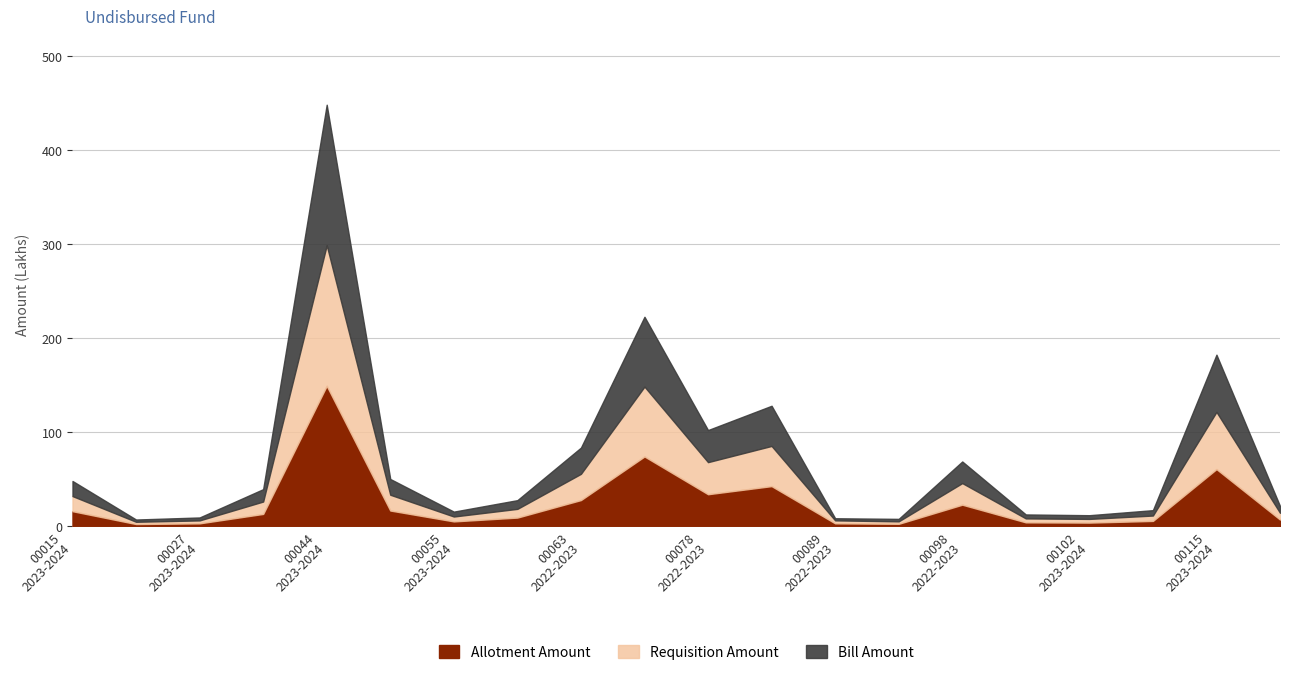

Which series has the largest total across all categories?

Requisition Amount